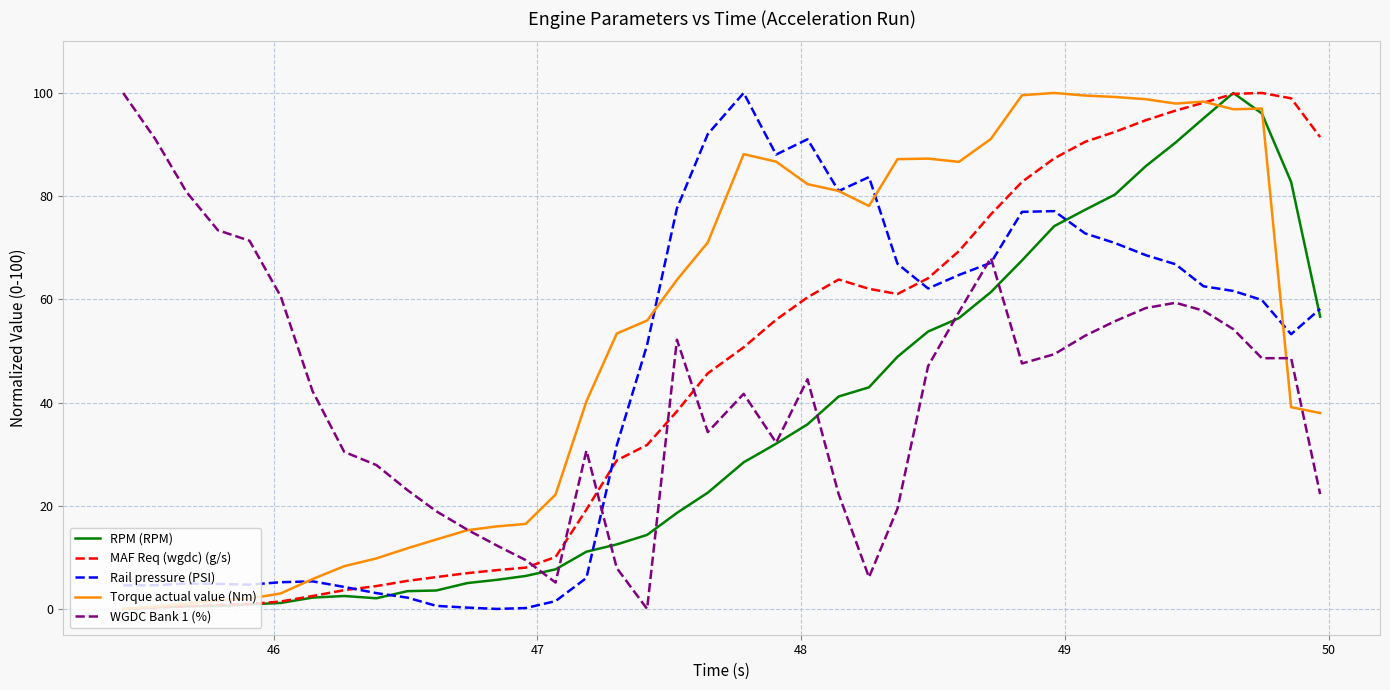

Which series has the largest total across all categories?

Torque actual value (Nm)